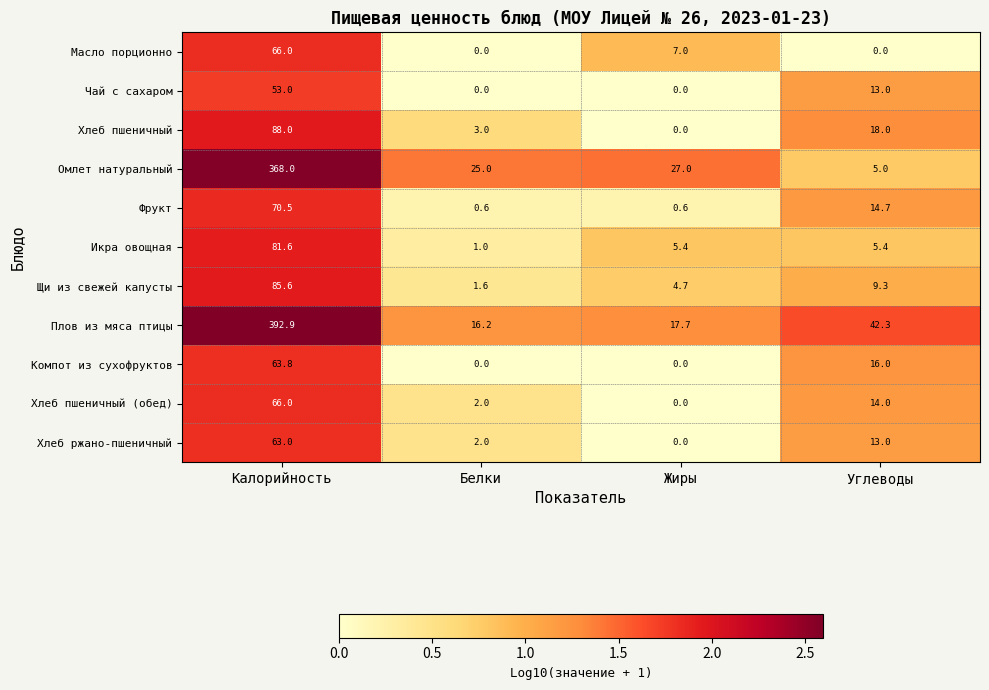

Where does the Чай с сахаром series first go above 13?

Калорийность